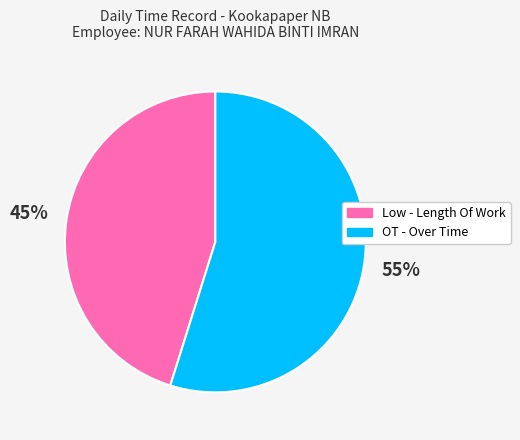

Rank the categories by value from lowest to highest.

Low, OT